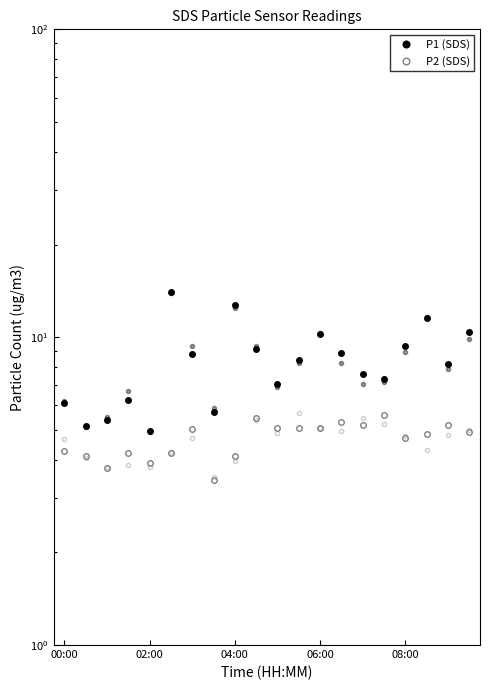

What is the sum of the P2 (SDS) values at 7 and 12?

8.5